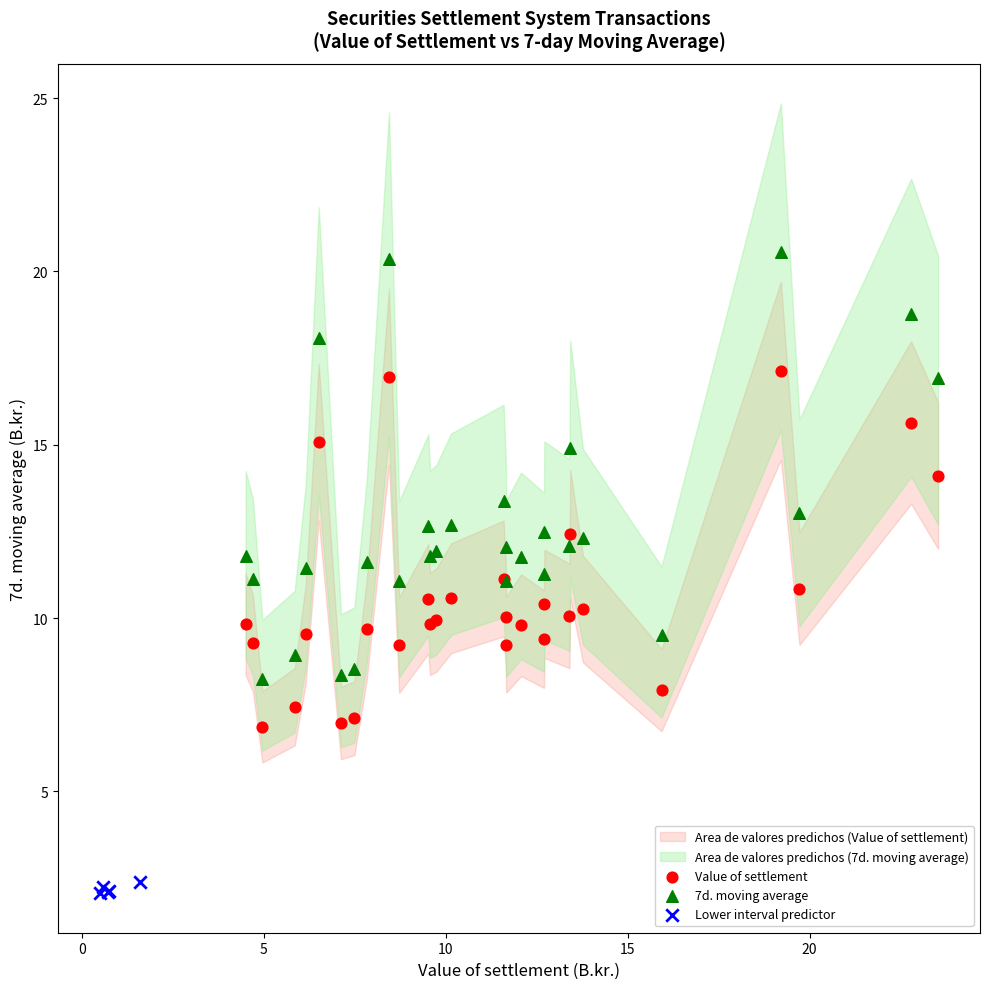

Which series has the largest Y range (max minus min)?

7d. moving average